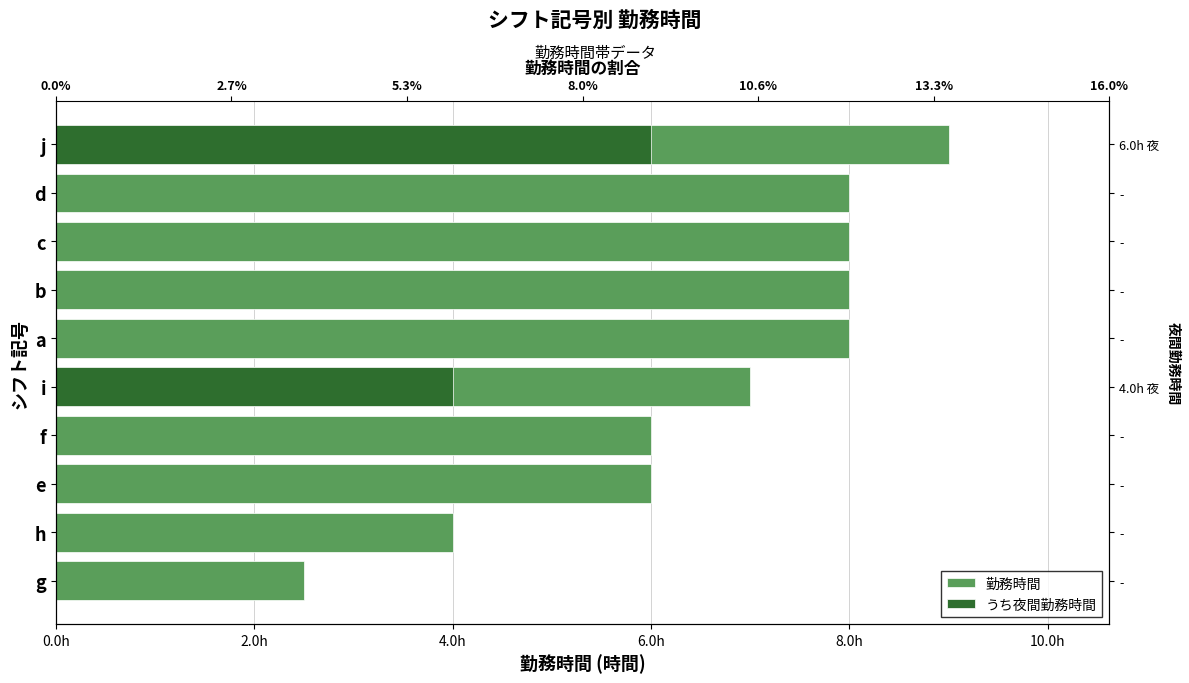

At how many categories does at least one series exceed 2?

10